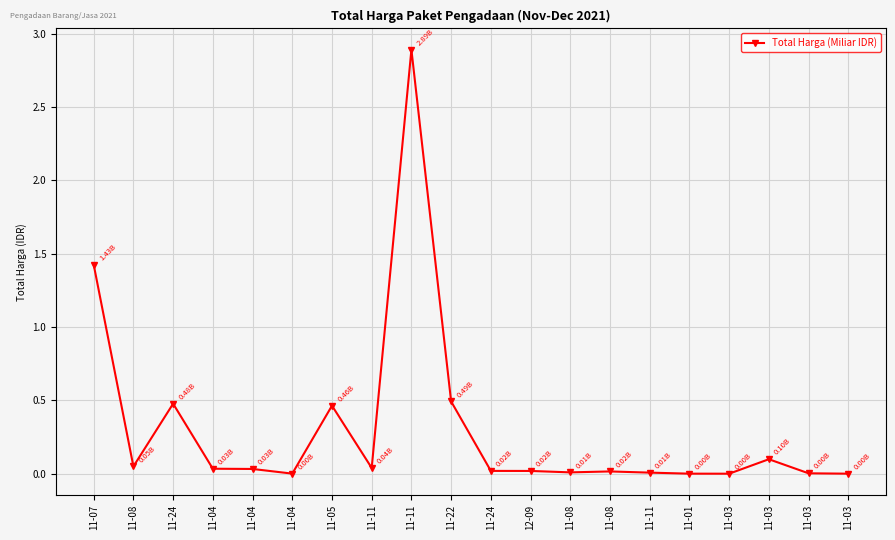

The value at 11-24 is 0.0. True or false?

False